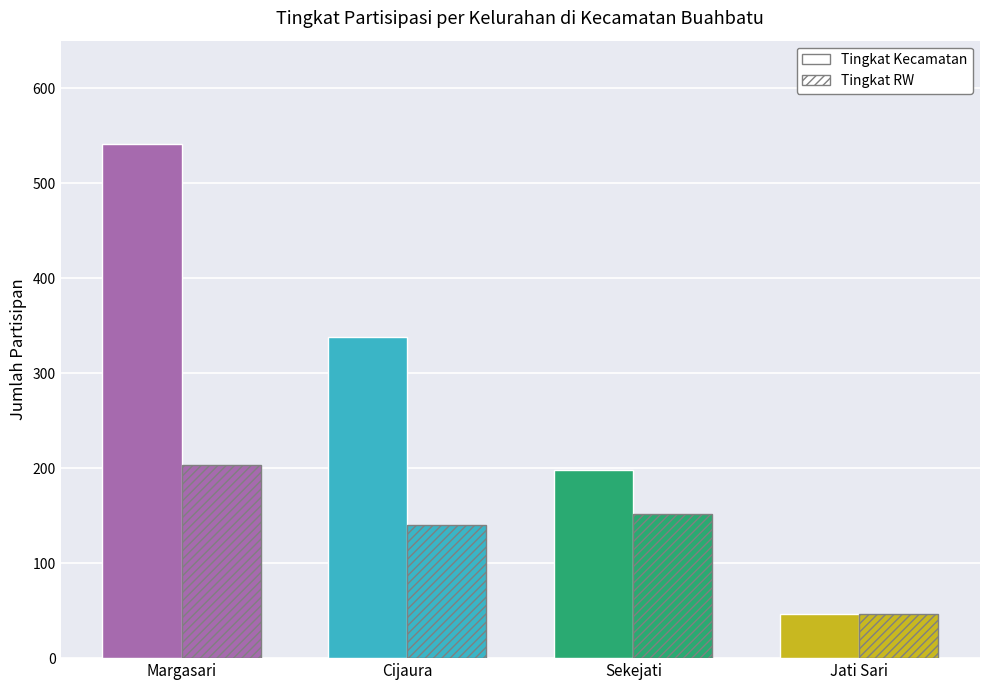

Are the bars grouped side by side (vs. stacked)?

Yes